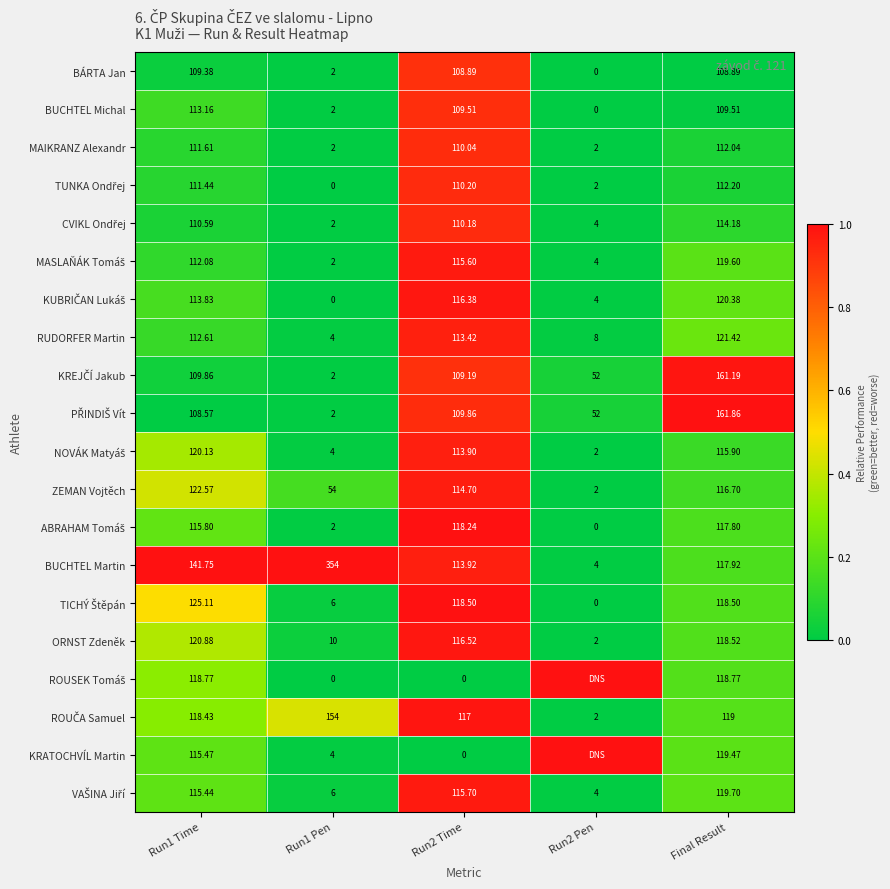

Which series changed the most between Run1 Pen and Run2 Pen?

ROUSEK Tomáš